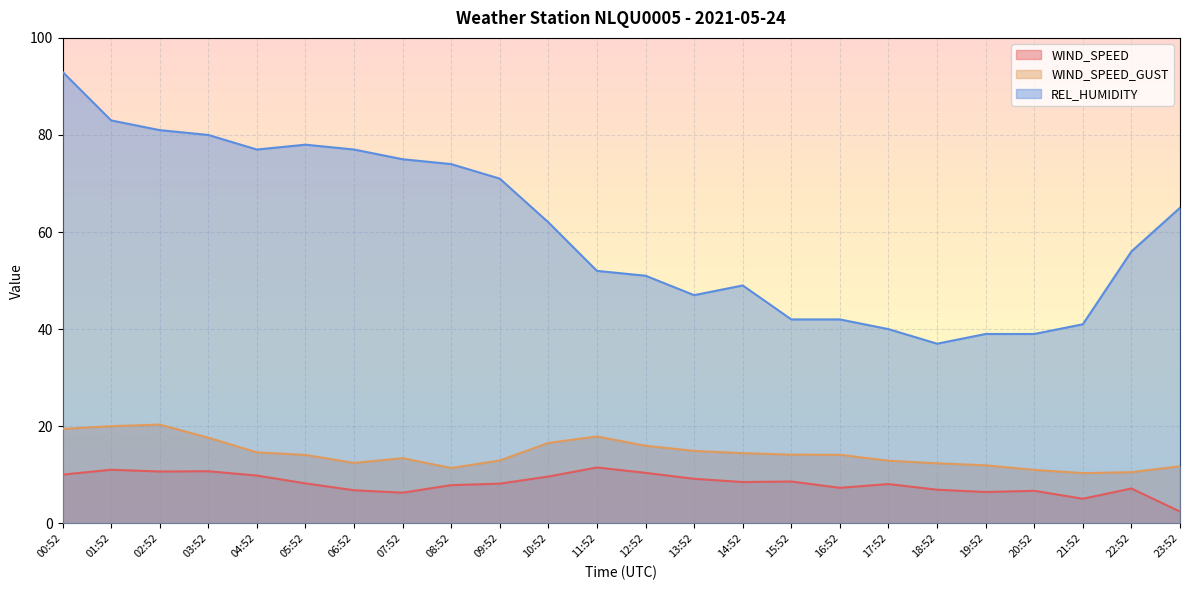

In WIND_SPEED_GUST, how many points are lower than both neighbors (excluding endpoints)?

3